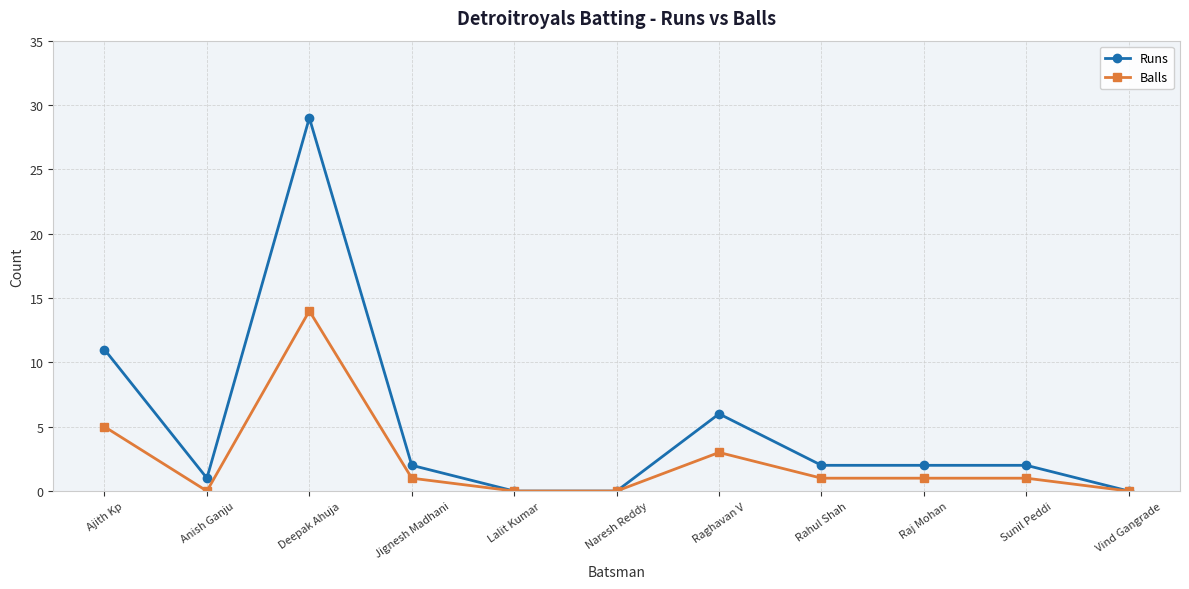

What are all the series names shown in the legend?

Runs, Balls